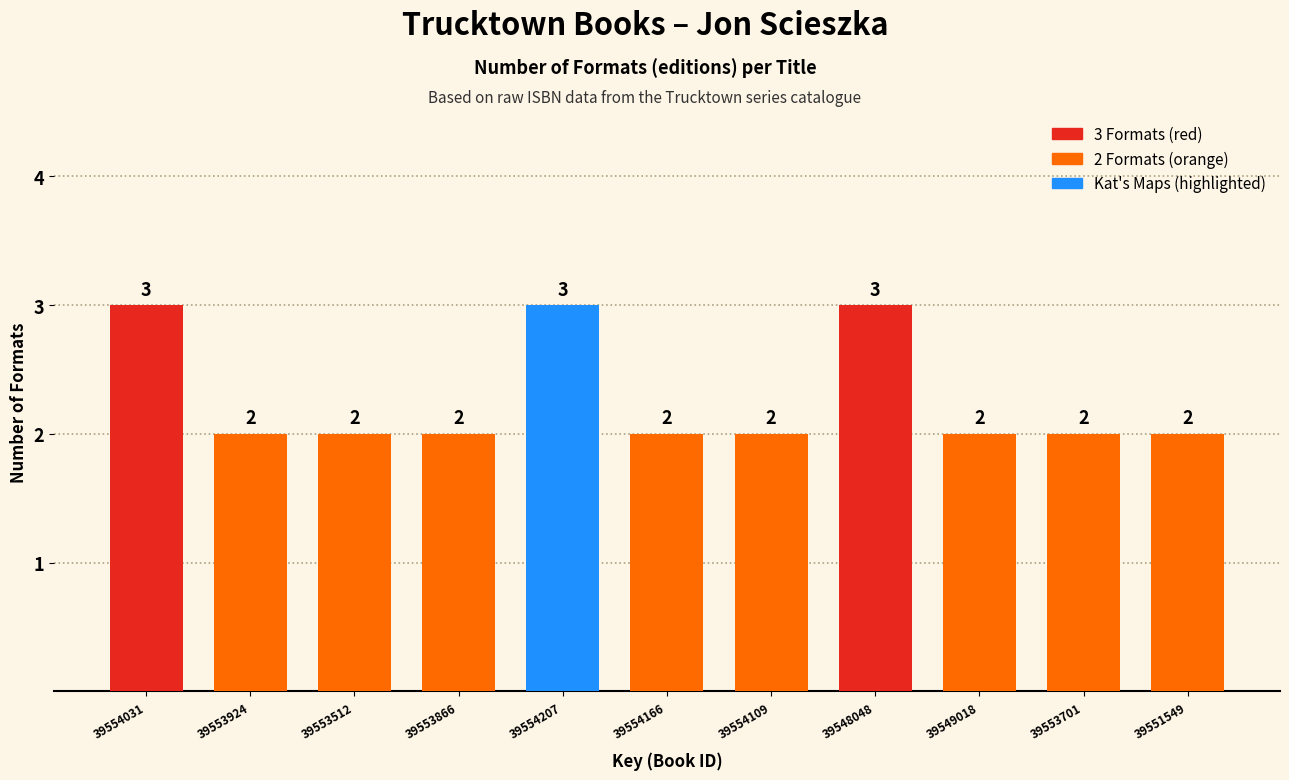

Reading left to right, extract all data points from this chart.

3	2	2	2	3	2	2	3	2	2	2